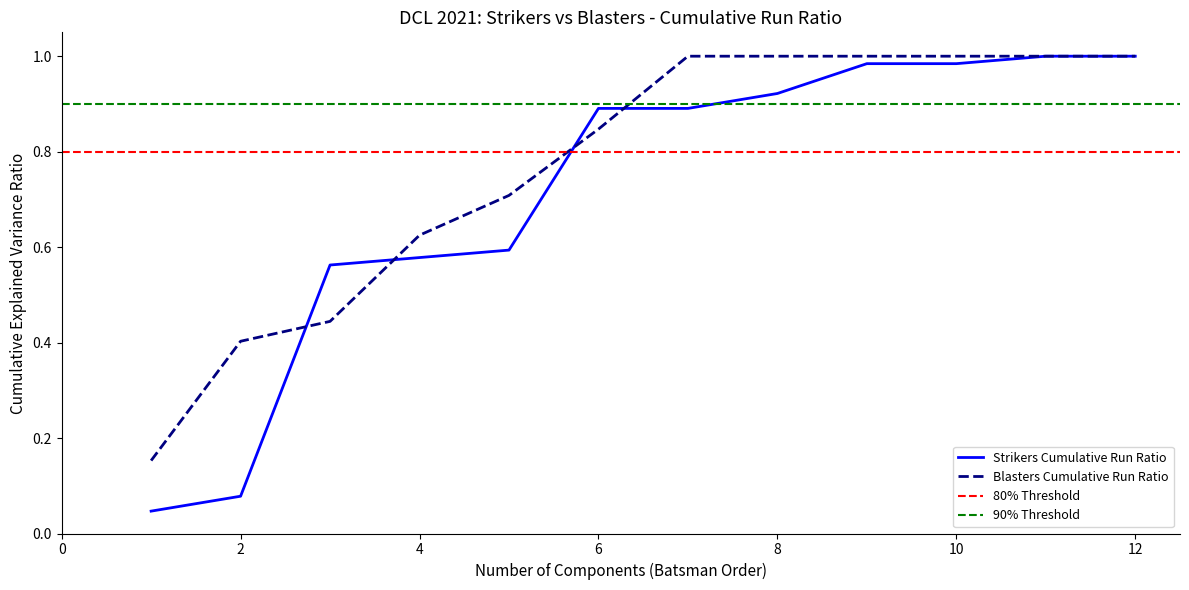

Which series has the widest spread of values?

Strikers Cumulative Runs